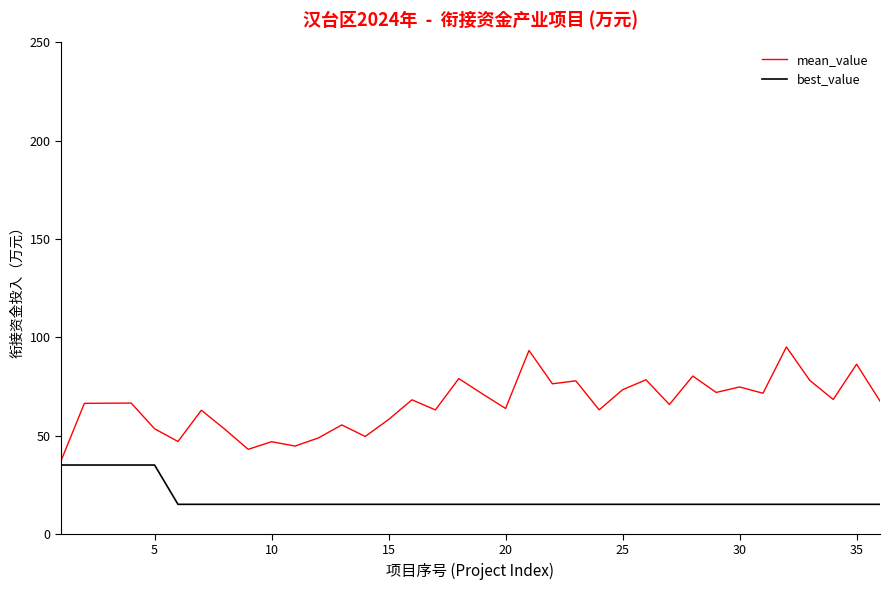

Which series has the largest total across all categories?

mean_value